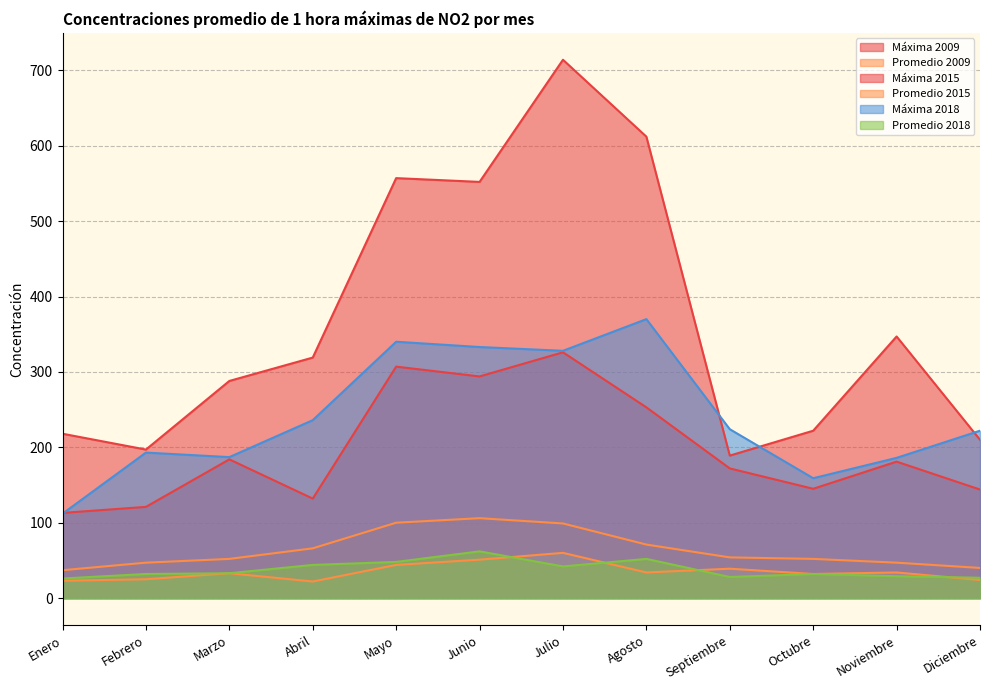

How many values in the Promedio 2009 series exceed 54?

5